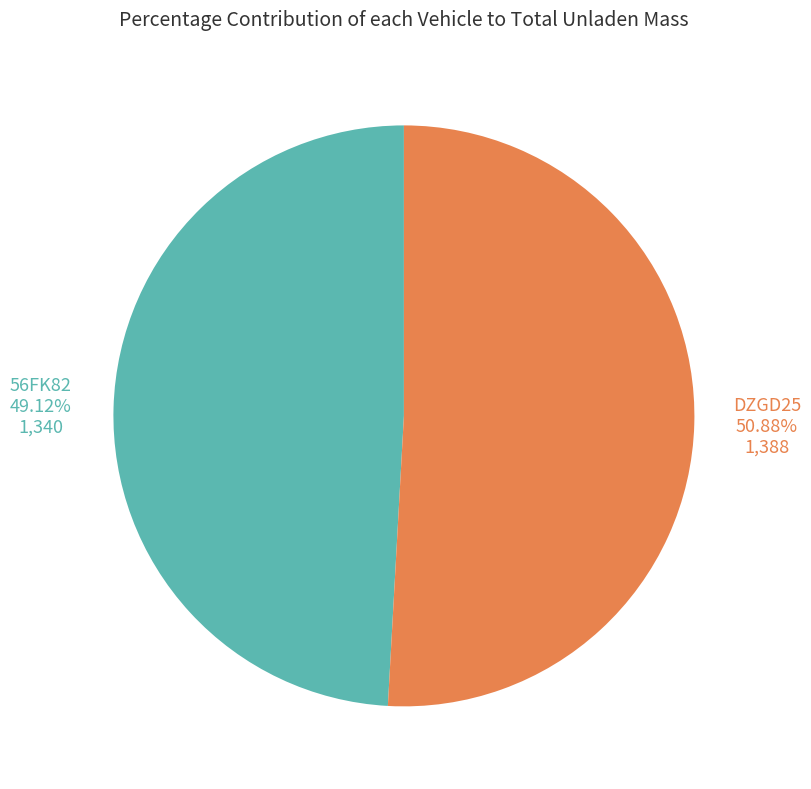

What percentage is NOT represented by DZGD25?

49.1%